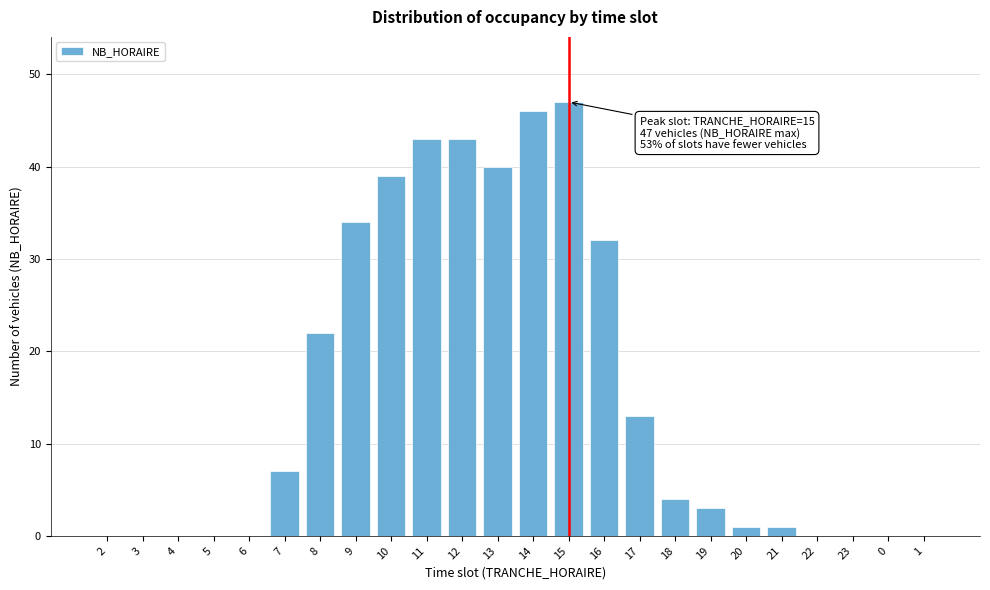

Reading left to right, list all the values displayed in this chart.

2=0	3=0	4=0	5=0	6=0	7=7	8=22	9=34	10=39	11=43	12=43	13=40	14=46	15=47	16=32	17=13	18=4	19=3	20=1	21=1	22=0	23=0	0=0	1=0